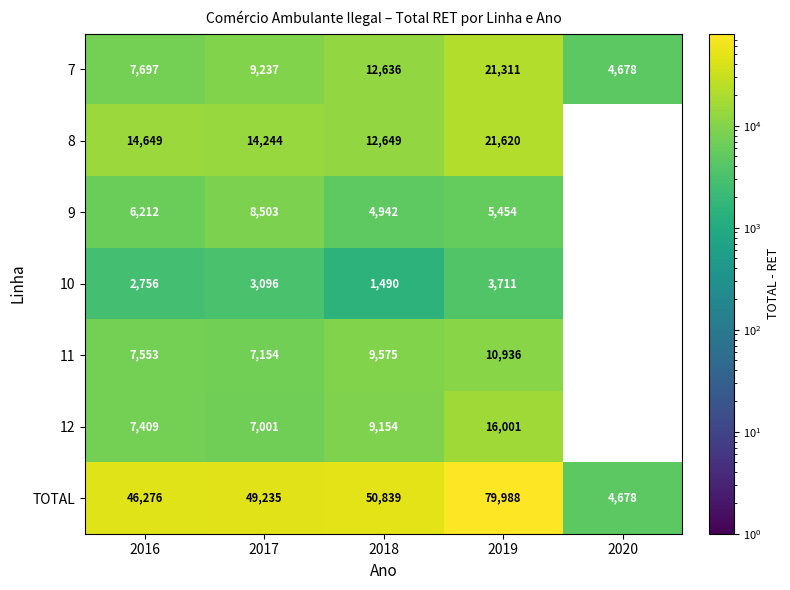

What is the total value across all series at 2017?

98470.0